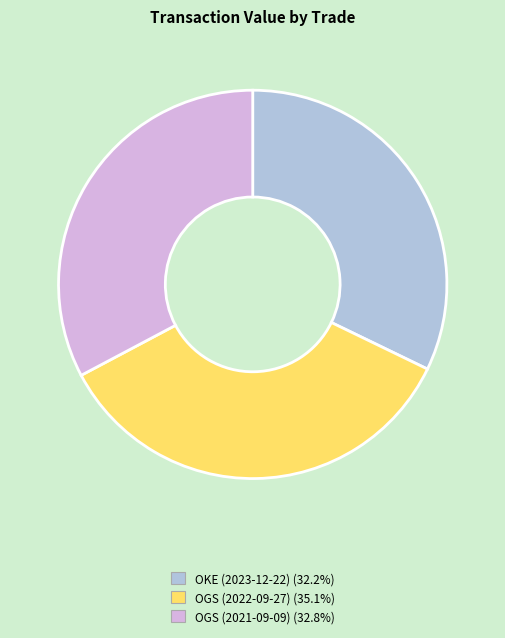

Does OKE (2023-12-22) represent more than half of the total?

No